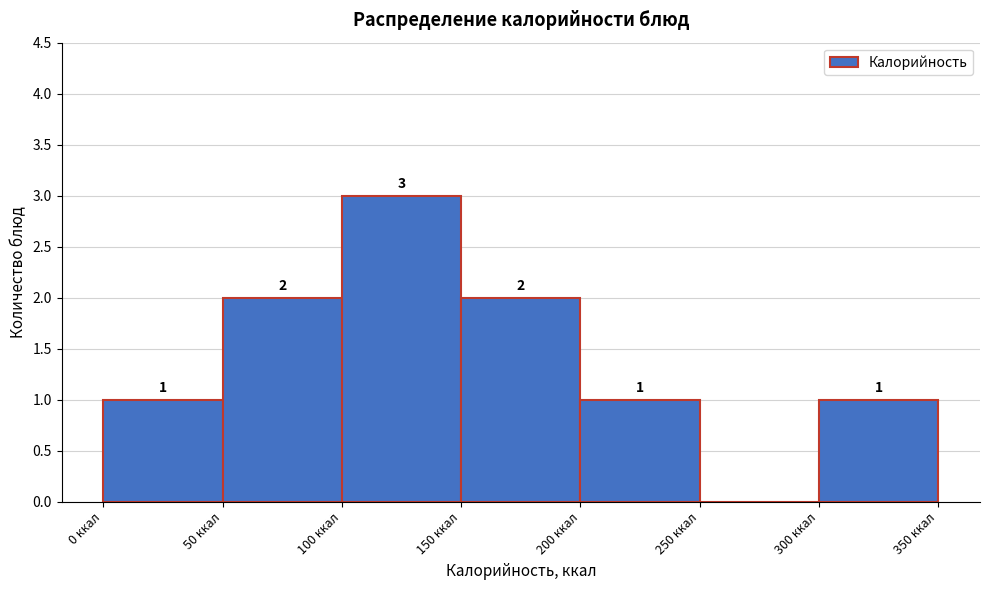

Over which range of the x-axis is the bar tallest?

100 to 150